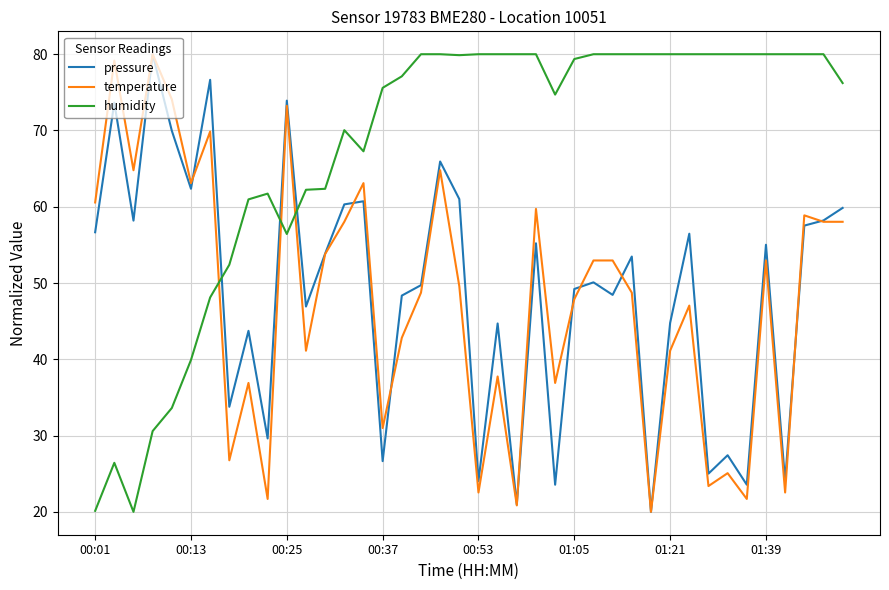

What is the maximum value for pressure?

80.0